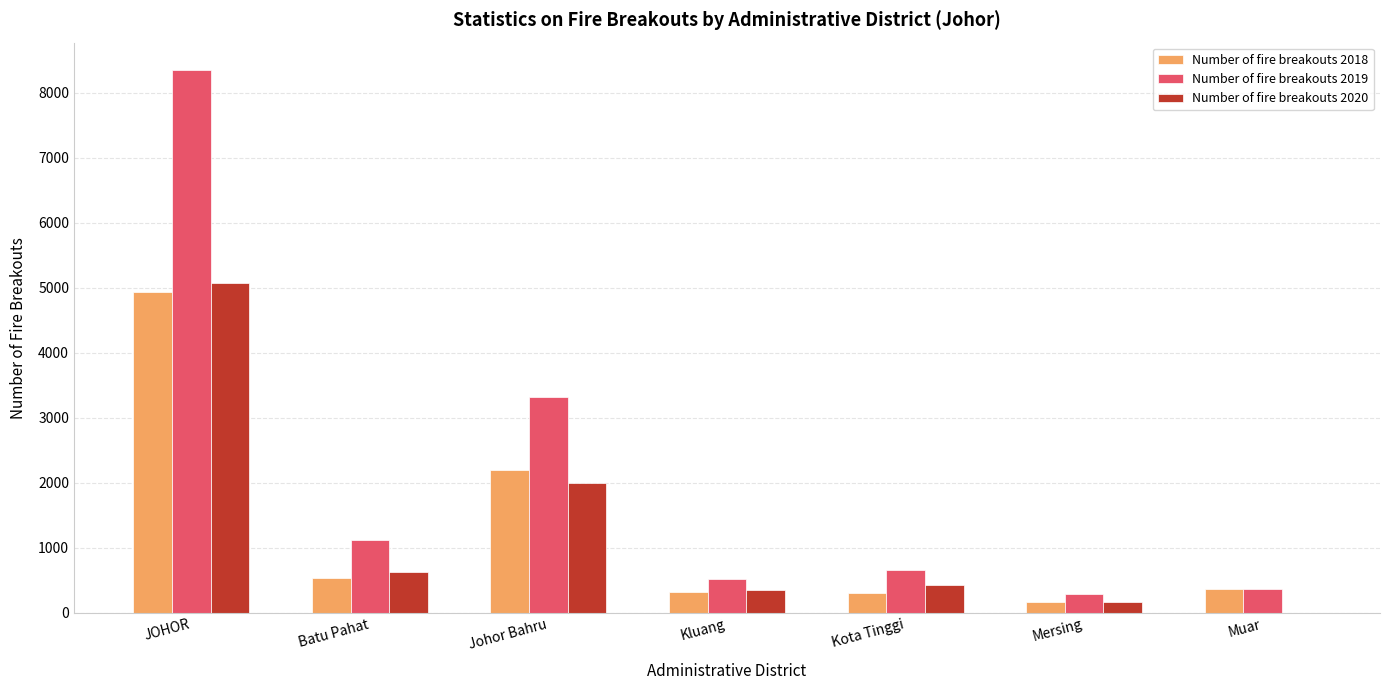

Which category has the highest value in the Number of fire breakouts 2018 series?

JOHOR